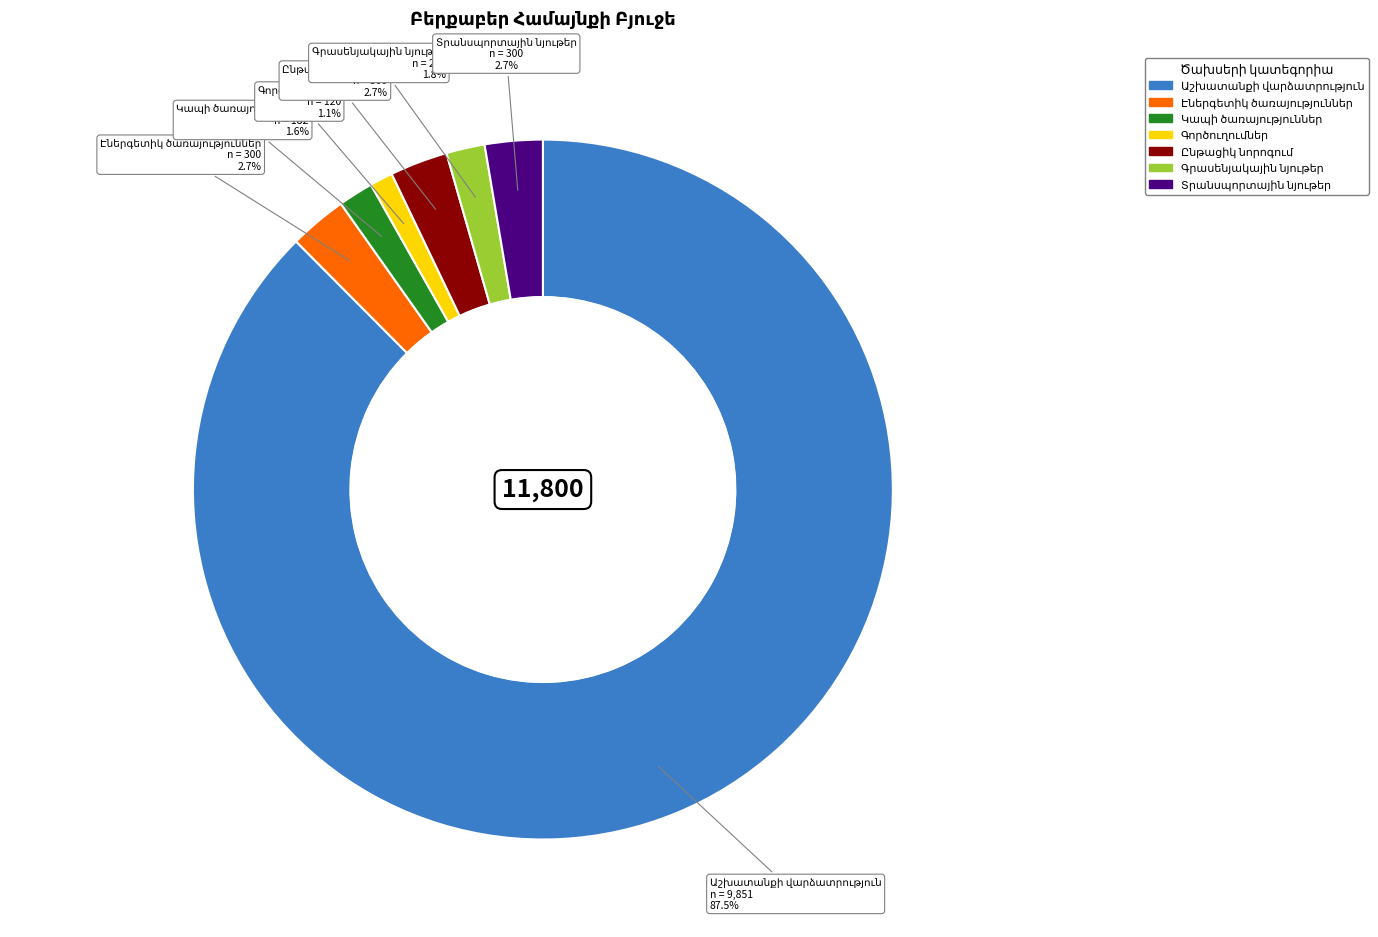

Is there any slice that represents more than half of the pie?

Yes